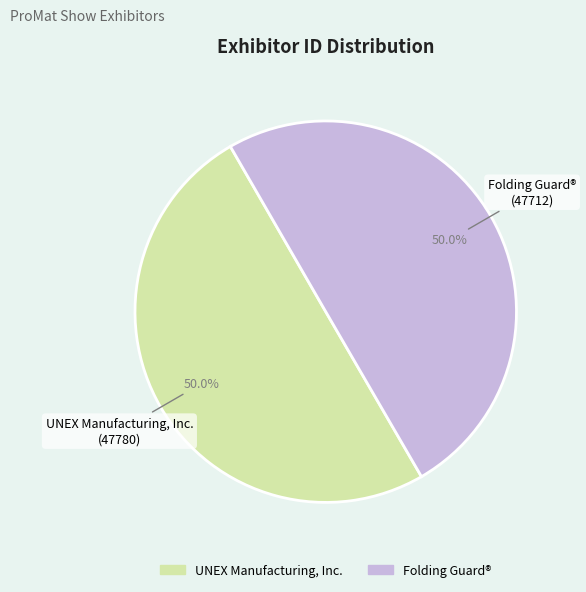

What is the ratio of the value at UNEX Manufacturing, Inc. to the value at Folding Guard®?

1.0